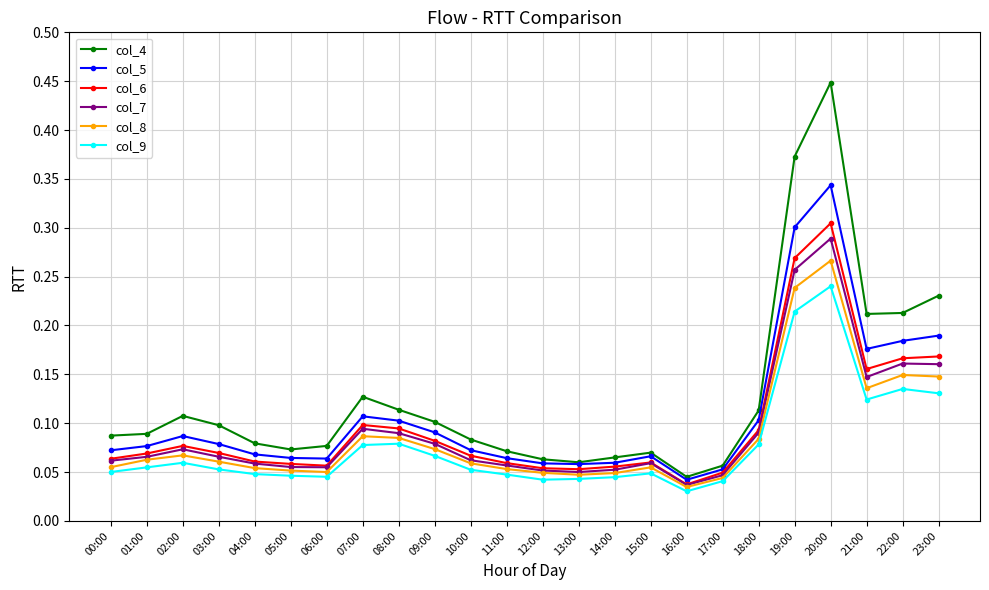

Which series has the largest total across all categories?

col_4